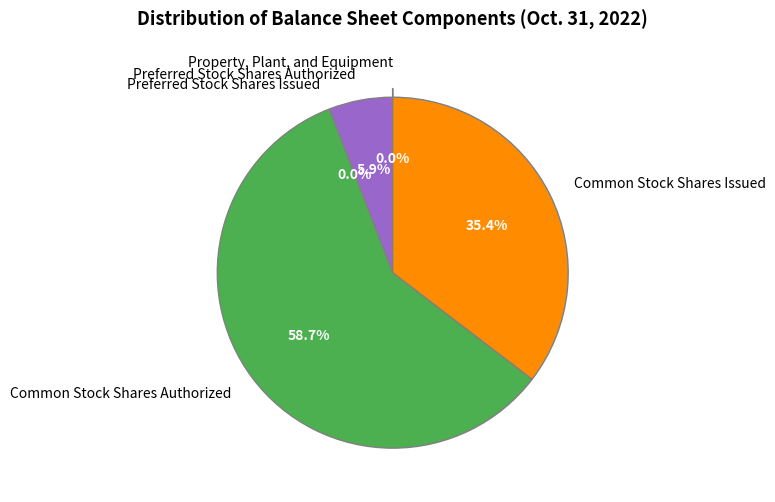

Rank the categories by value from highest to lowest.

Common Stock Shares Authorized, Common Stock Shares Issued, Preferred Stock Shares Authorized, Property, Plant, and Equipment, Preferred Stock Shares Issued